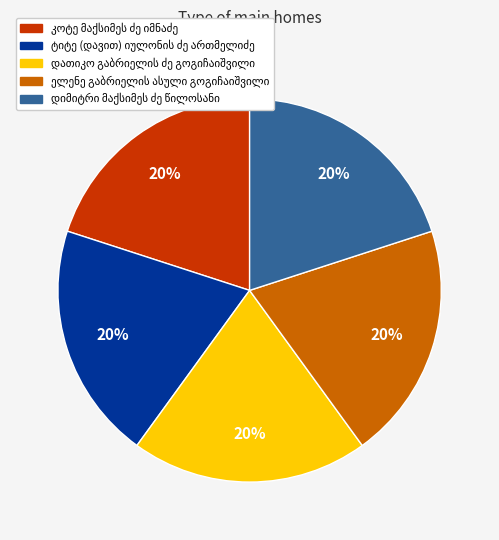

Is there any slice that represents more than half of the pie?

No